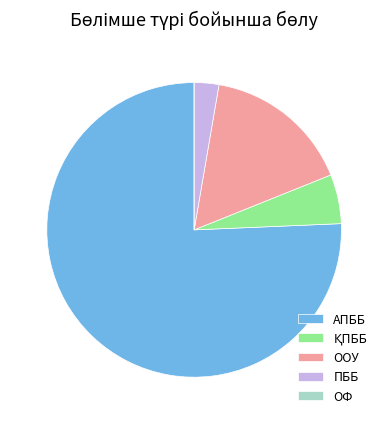

Is it true that АПББ is 76% of the pie?

True